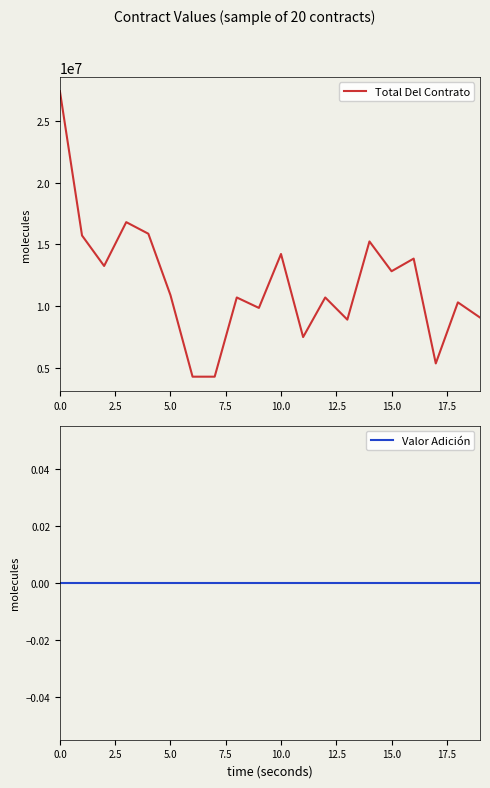

At how many categories does at least one series exceed 20988055?

1